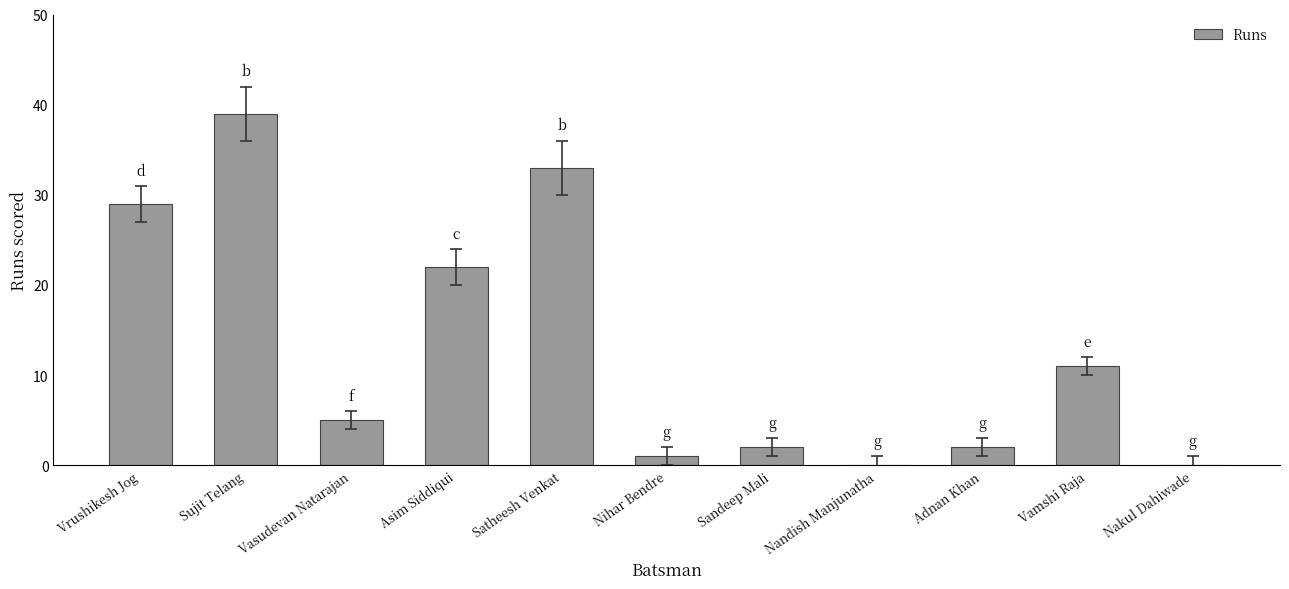

Where does the data first go above 5?

Vrushikesh Jog